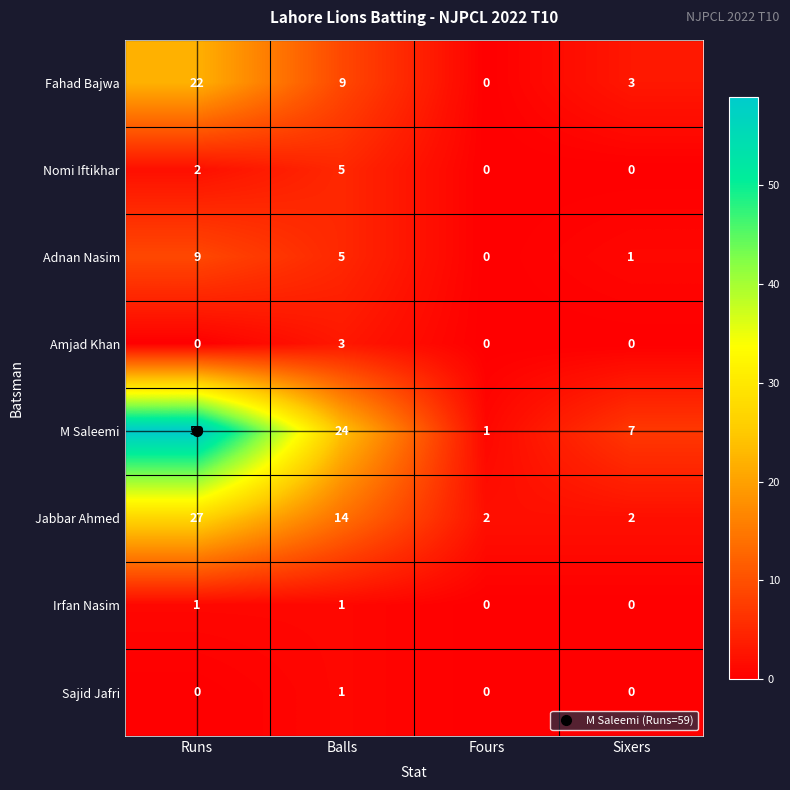

What is the total value across all series at Sixers?

13